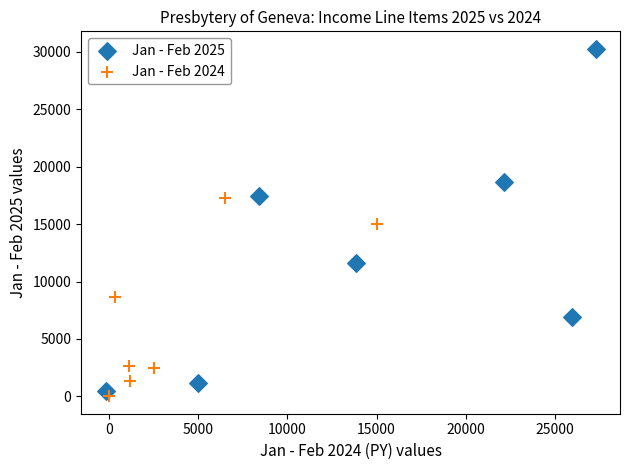

What are all the series names shown in the legend?

Jan - Feb 2025, Jan - Feb 2024